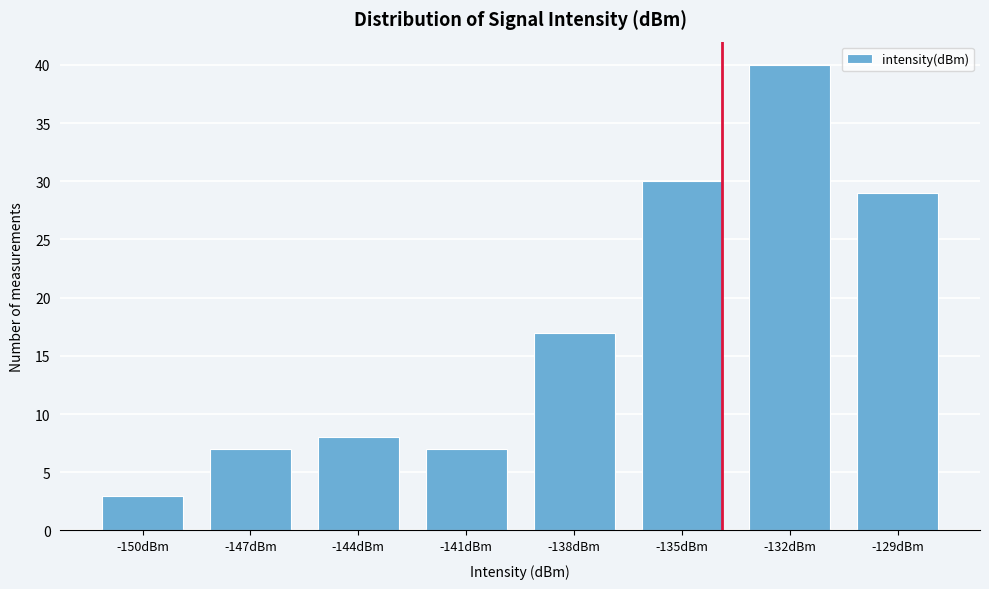

Reading left to right, list all the values displayed in this chart.

3	7	8	7	17	30	40	29